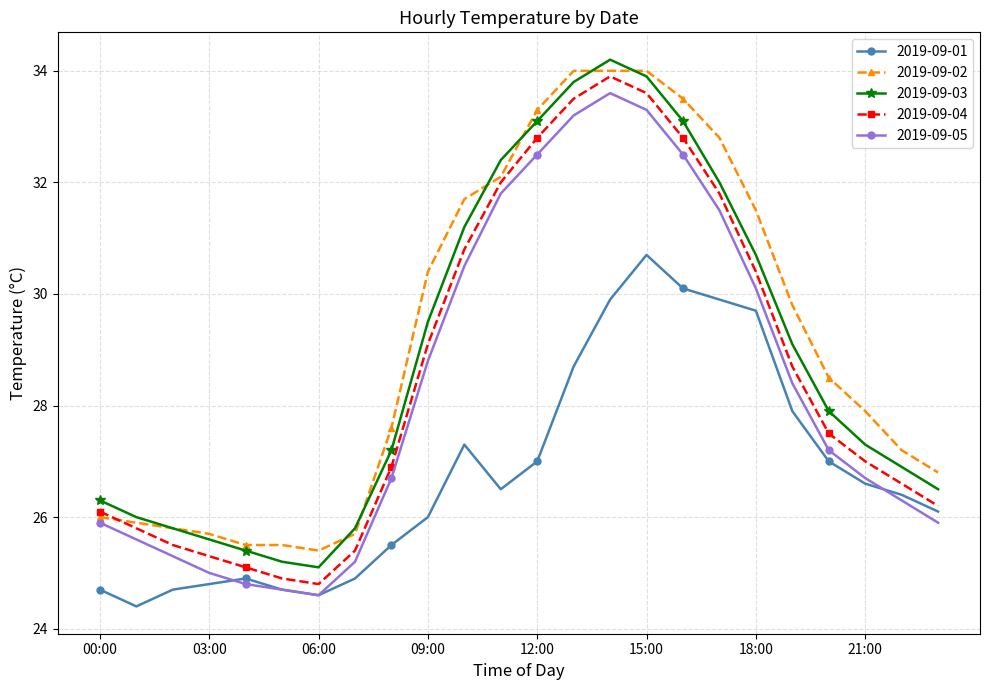

Reading right to left, extract all data points from this chart.

2019-09-01: 26.1	26.4	26.6	27.0	27.9	29.7	29.9	30.1	30.7	29.9	28.7	27.0	26.5	27.3	26.0	25.5	24.9	24.6	24.7	24.9	24.8	24.7	24.4	24.7
2019-09-02: 26.8	27.2	27.9	28.5	29.8	31.5	32.8	33.5	34.0	34.0	34.0	33.3	32.1	31.7	30.4	27.6	25.7	25.4	25.5	25.5	25.7	25.8	25.9	26.0
2019-09-03: 26.5	26.9	27.3	27.9	29.1	30.7	32.0	33.1	33.9	34.2	33.8	33.1	32.4	31.2	29.5	27.2	25.8	25.1	25.2	25.4	25.6	25.8	26.0	26.3
2019-09-04: 26.2	26.6	27.0	27.5	28.7	30.4	31.8	32.8	33.6	33.9	33.5	32.8	32.0	30.8	29.1	26.9	25.4	24.8	24.9	25.1	25.3	25.5	25.8	26.1
2019-09-05: 25.9	26.3	26.7	27.2	28.4	30.1	31.5	32.5	33.3	33.6	33.2	32.5	31.8	30.5	28.8	26.7	25.2	24.6	24.7	24.8	25.0	25.3	25.6	25.9